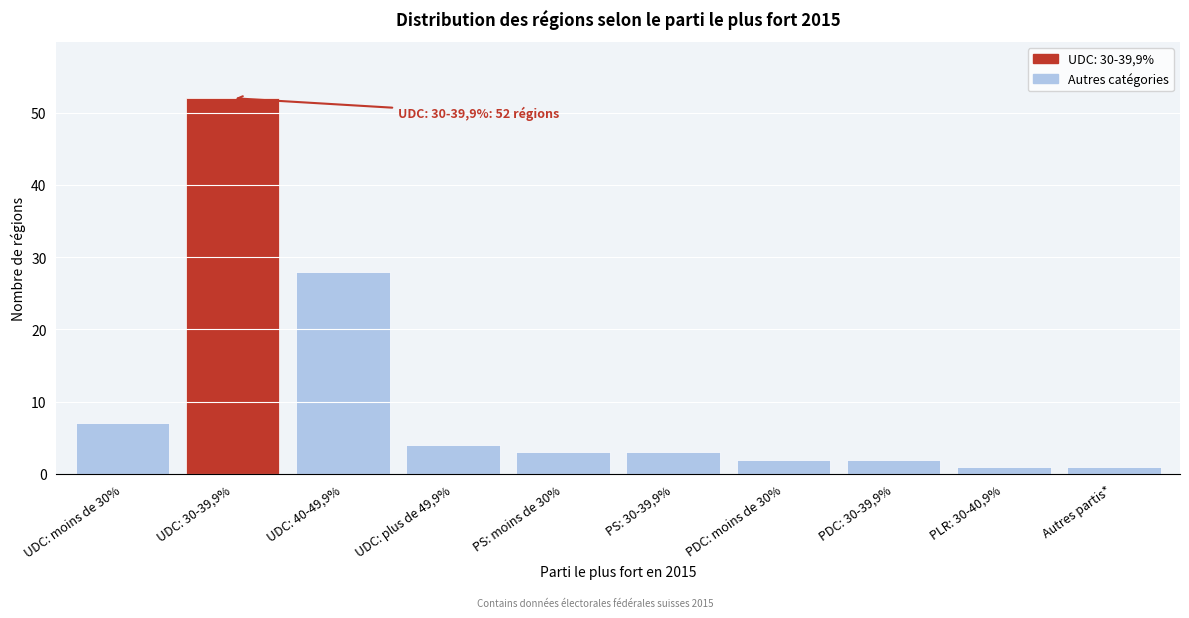

Reading left to right, what are all the values shown in this chart?

7	52	28	4	3	3	2	2	1	1